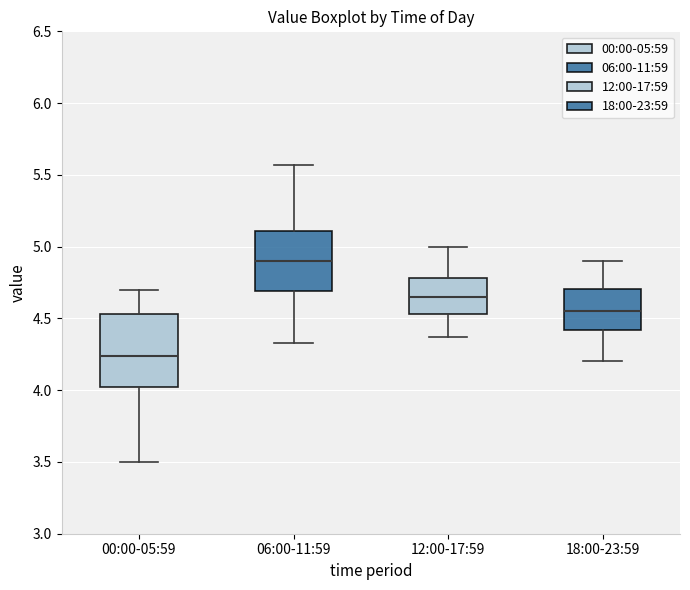

Where is the upper edge of the box for 18:00-23:59 on the y-axis? The values are not printed on the chart, so give them approximately, as read against the axis.

4.70